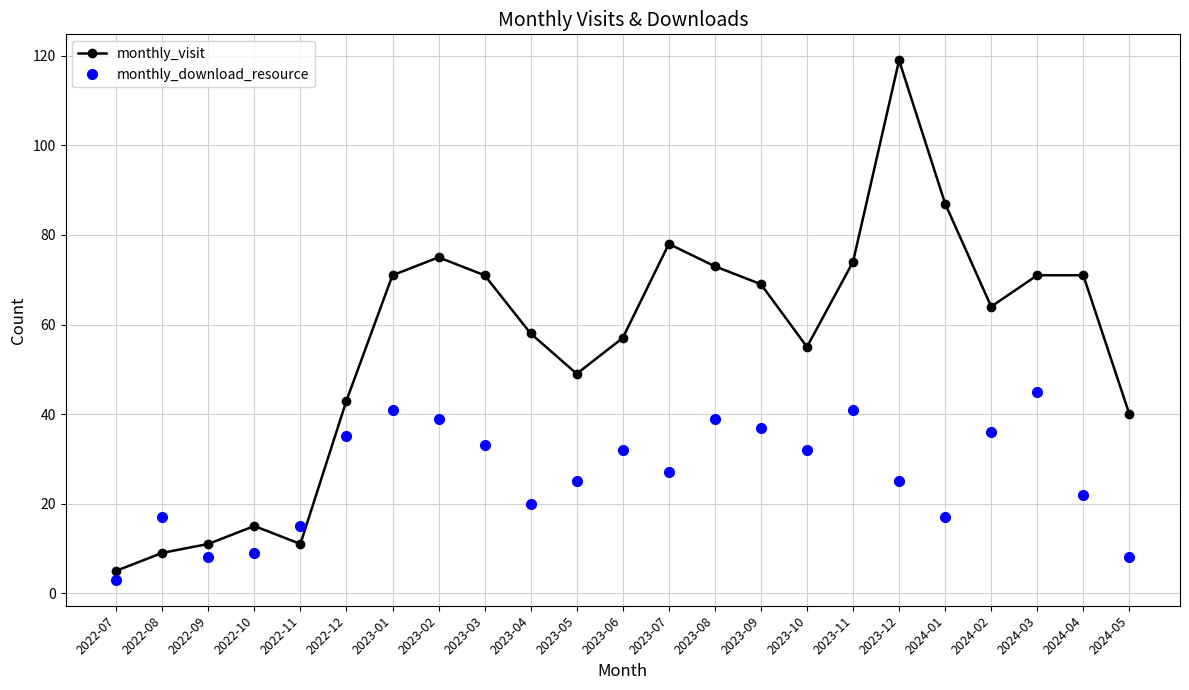

How many lines are shown in the chart?

2